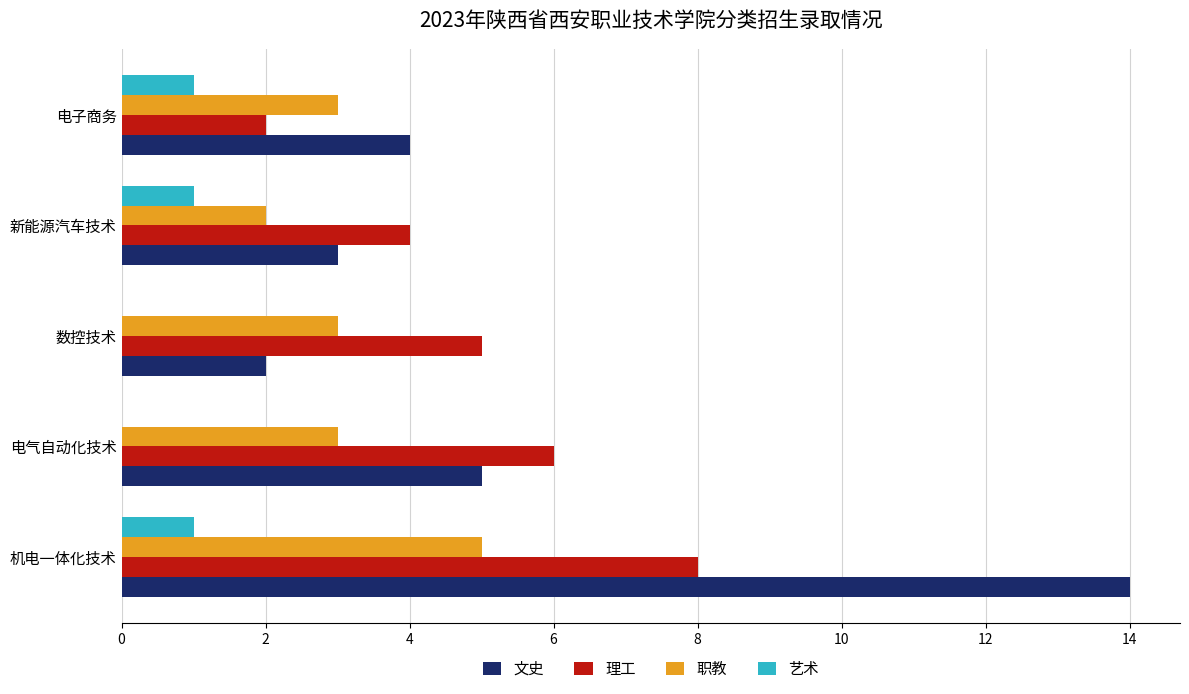

Is the value of 职教 at 电气自动化技术 greater than the value of 理工 at 机电一体化技术?

No